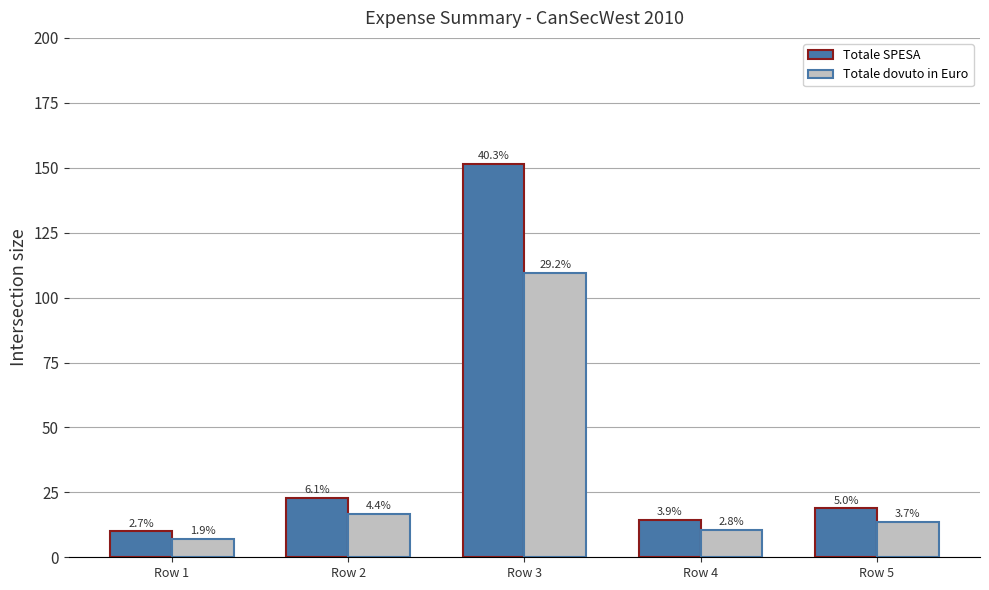

List the labels in order of Totale dovuto in Euro value, smallest first.

Row 1, Row 4, Row 5, Row 2, Row 3